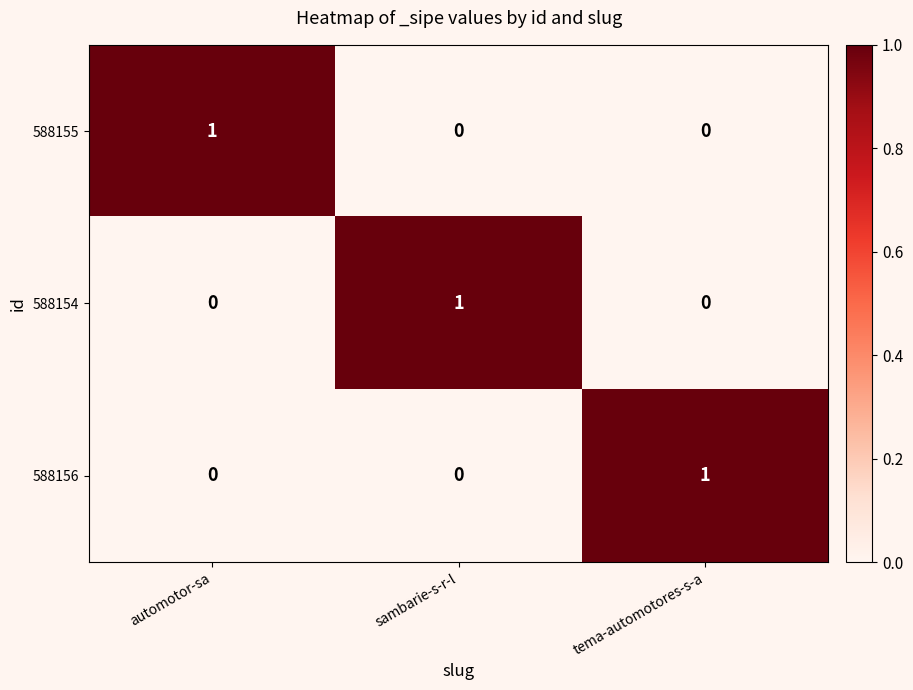

At how many categories does at least one series exceed 0?

3